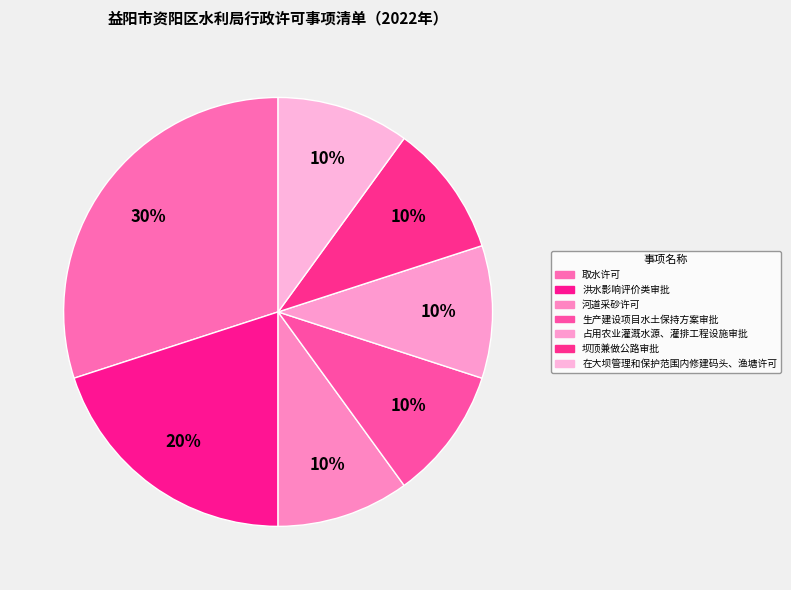

True or false: 坝顶兼做公路审批 accounts for 10% of the total.

True